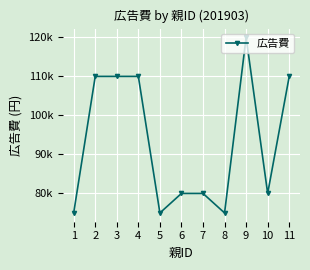

What is the ratio of the value at 5 to the value at 6?

0.9